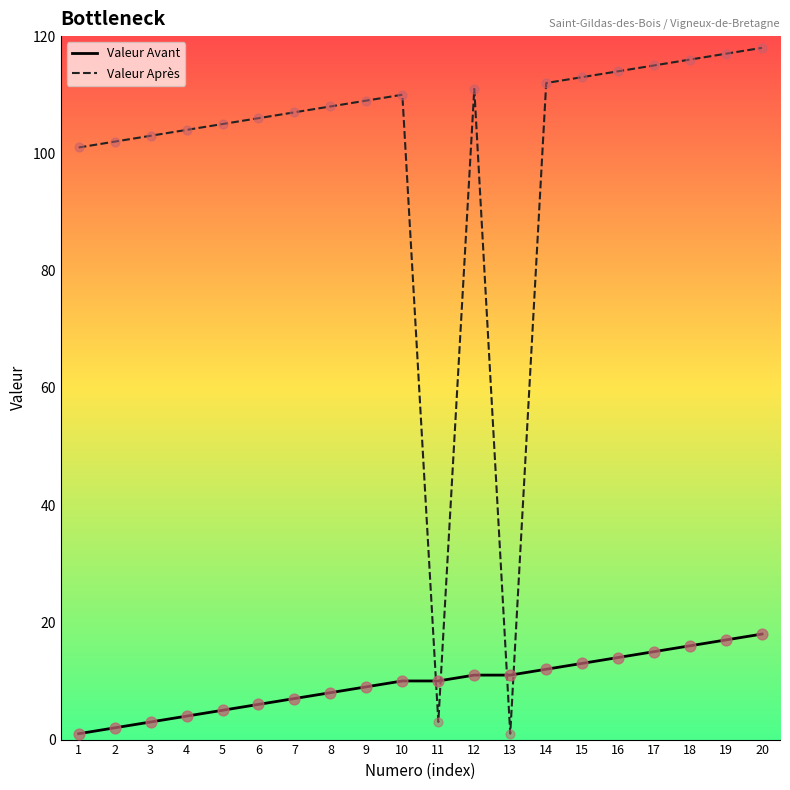

Which series has the largest range (max minus min)?

Valeur Après